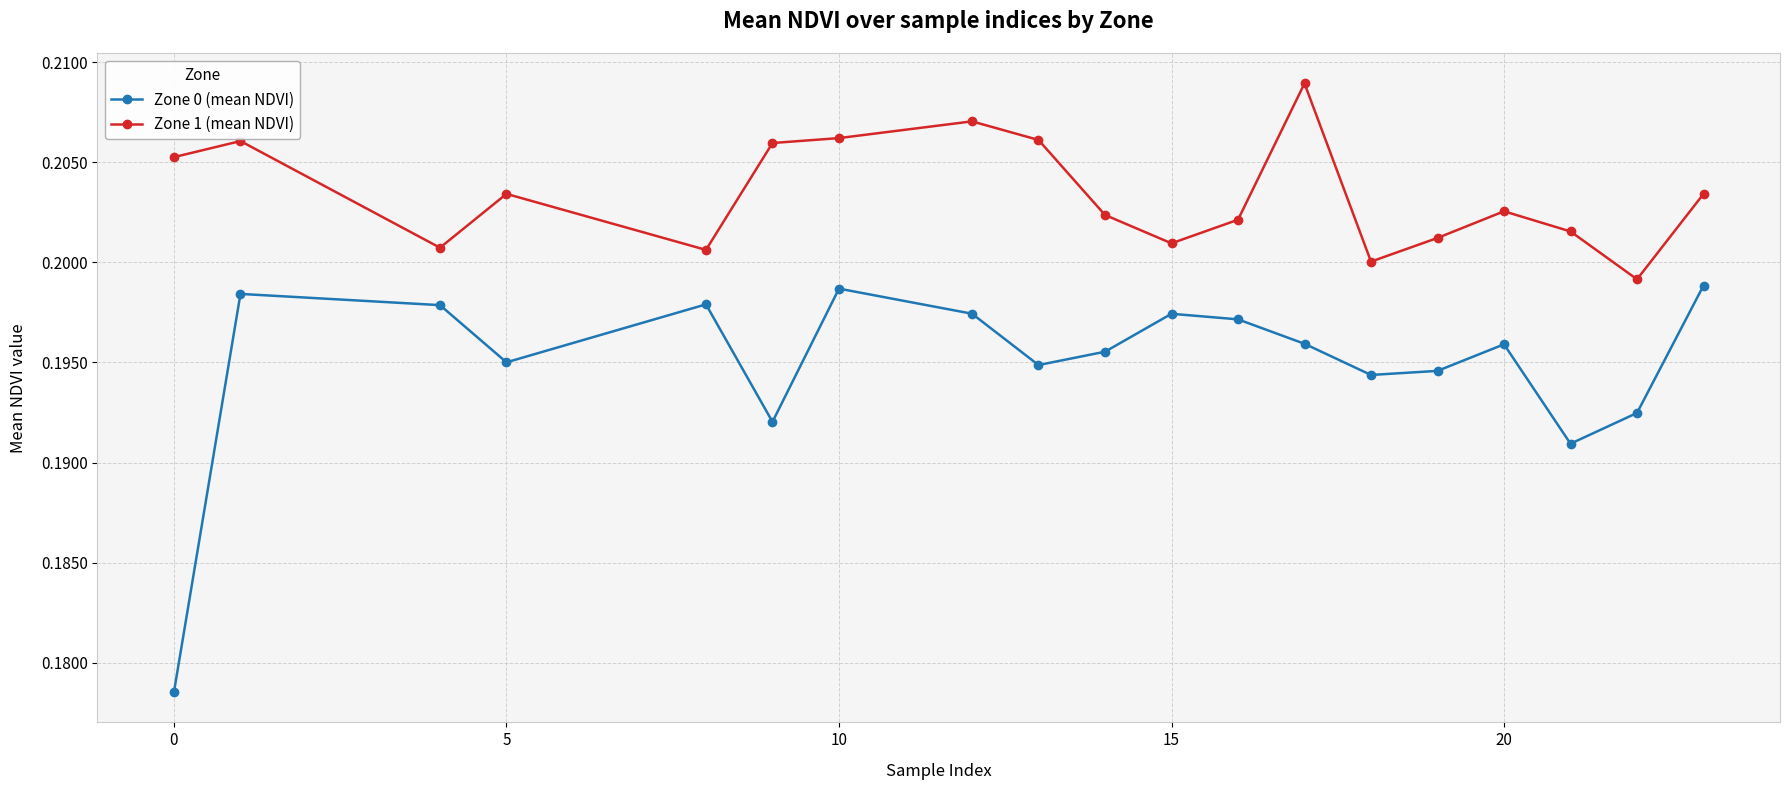

True or false: Zone 0 (mean NDVI) and Zone 1 (mean NDVI) intersect in this chart.

False